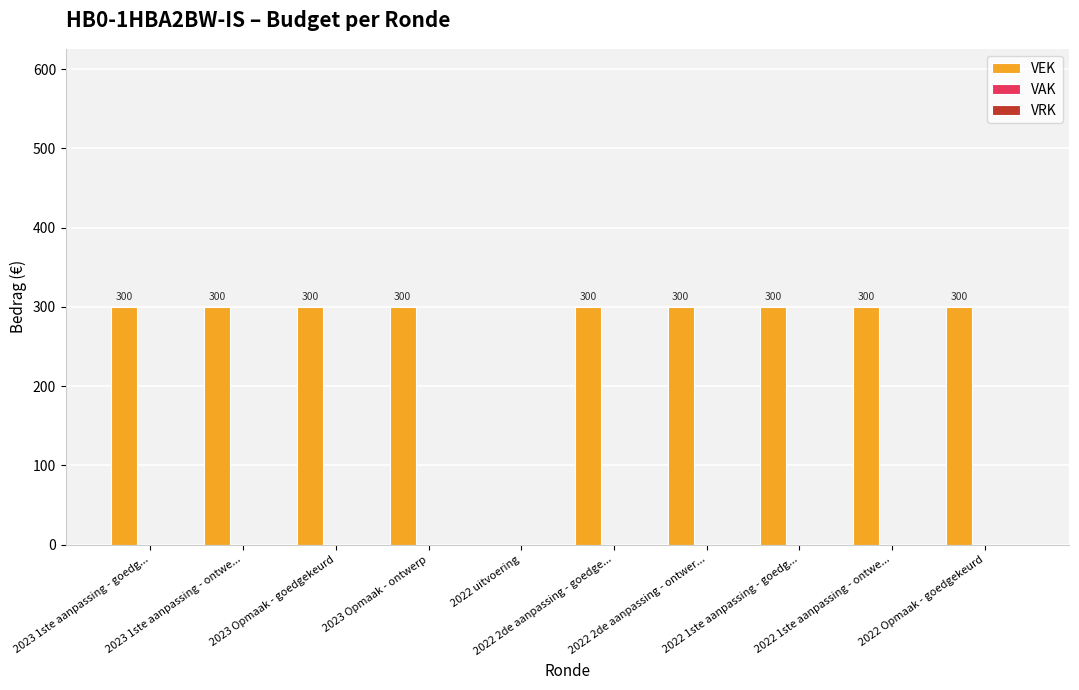

What is the greatest value displayed?

300